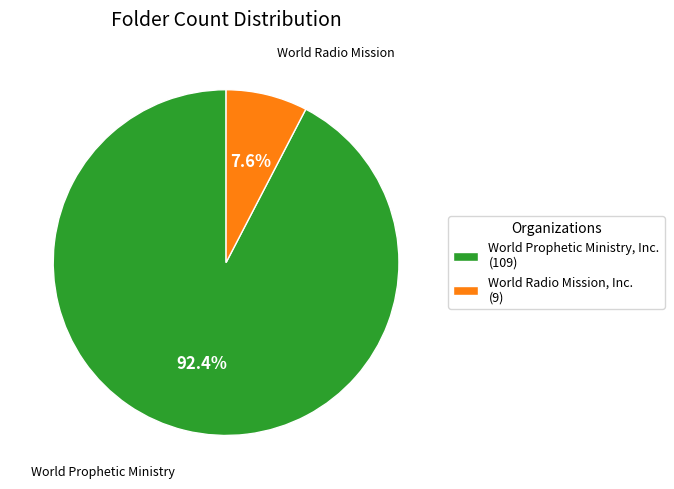

Do World Radio Mission, Inc. and World Prophetic Ministry, Inc. together represent more than half of the pie?

Yes